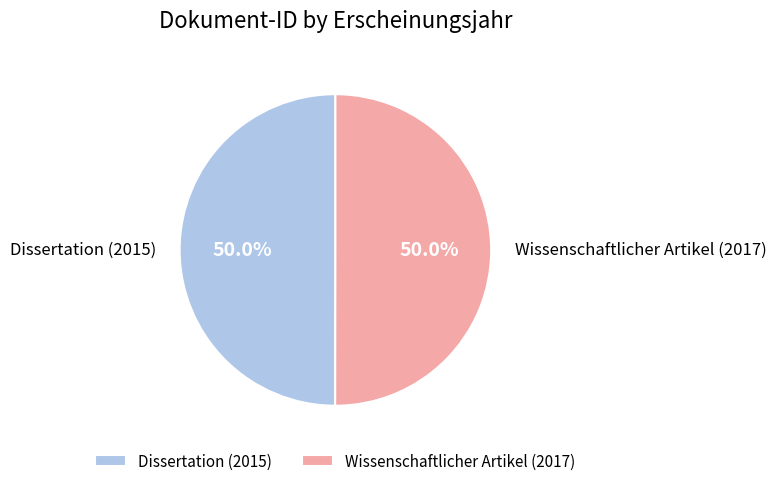

How many slices are in this pie chart?

2